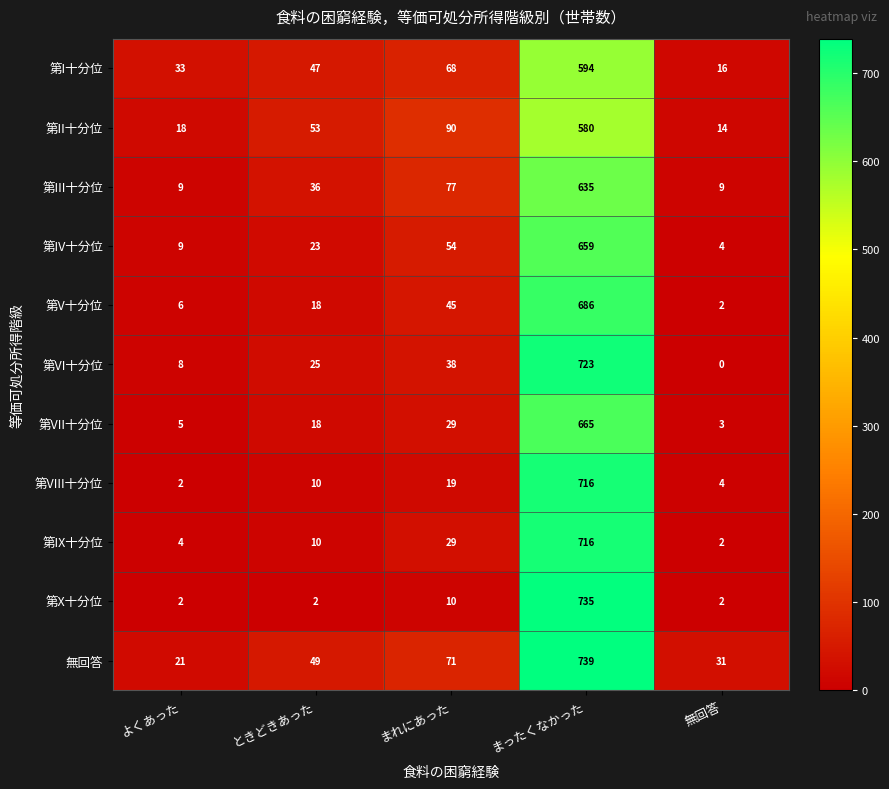

The value of 第I十分位 at まれにあった is 68. True or false?

True